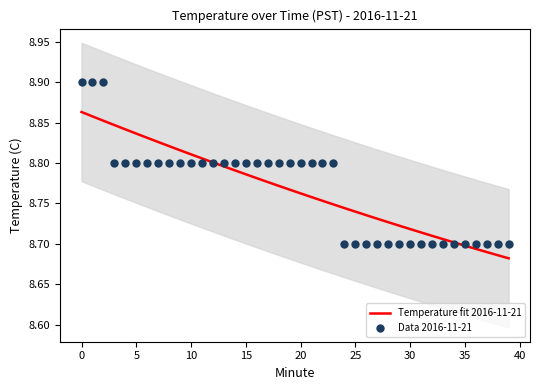

Which series has the widest spread of Y values?

Data 2016-11-21